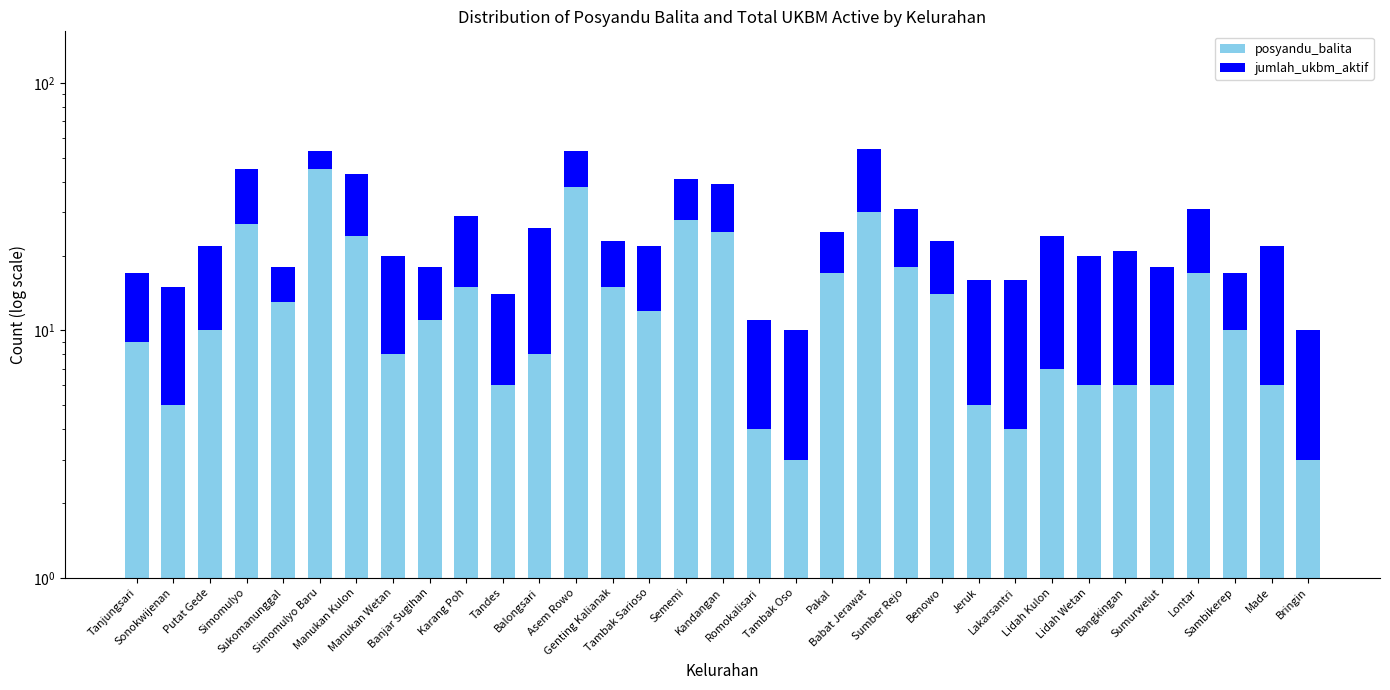

Reading left to right, extract all data points from this chart.

posyandu_balita: Tanjungsari=9	Sonokwijenan=5	Putat Gede=10	Simomulyo=27	Sukomanunggal=13	Simomulyo Baru=45	Manukan Kulon=24	Manukan Wetan=8	Banjar Sugihan=11	Karang Poh=15	Tandes=6	Balongsari=8	Asem Rowo=38	Genting Kalianak=15	Tambak Sarioso=12	Sememi=28	Kandangan=25	Romokalisari=4	Tambak Oso=3	Pakal=17	Babat Jerawat=30	Sumber Rejo=18	Benowo=14	Jeruk=5	Lakarsantri=4	Lidah Kulon=7	Lidah Wetan=6	Bangkingan=6	Sumurwelut=6	Lontar=17	Sambikerep=10	Made=6	Bringin=3
jumlah_ukbm_aktif: Tanjungsari=8	Sonokwijenan=10	Putat Gede=12	Simomulyo=18	Sukomanunggal=5	Simomulyo Baru=8	Manukan Kulon=19	Manukan Wetan=12	Banjar Sugihan=7	Karang Poh=14	Tandes=8	Balongsari=18	Asem Rowo=15	Genting Kalianak=8	Tambak Sarioso=10	Sememi=13	Kandangan=14	Romokalisari=7	Tambak Oso=7	Pakal=8	Babat Jerawat=24	Sumber Rejo=13	Benowo=9	Jeruk=11	Lakarsantri=12	Lidah Kulon=17	Lidah Wetan=14	Bangkingan=15	Sumurwelut=12	Lontar=14	Sambikerep=7	Made=16	Bringin=7